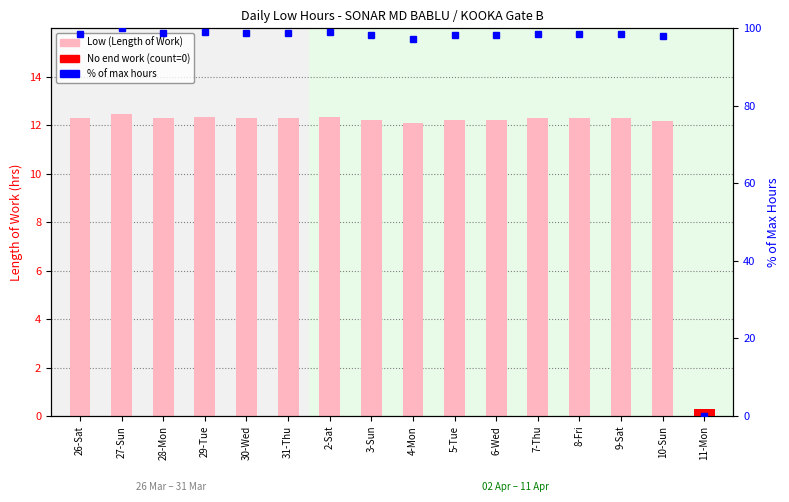

Which series changed the most between 5-Tue and 11-Mon?

% of max hours